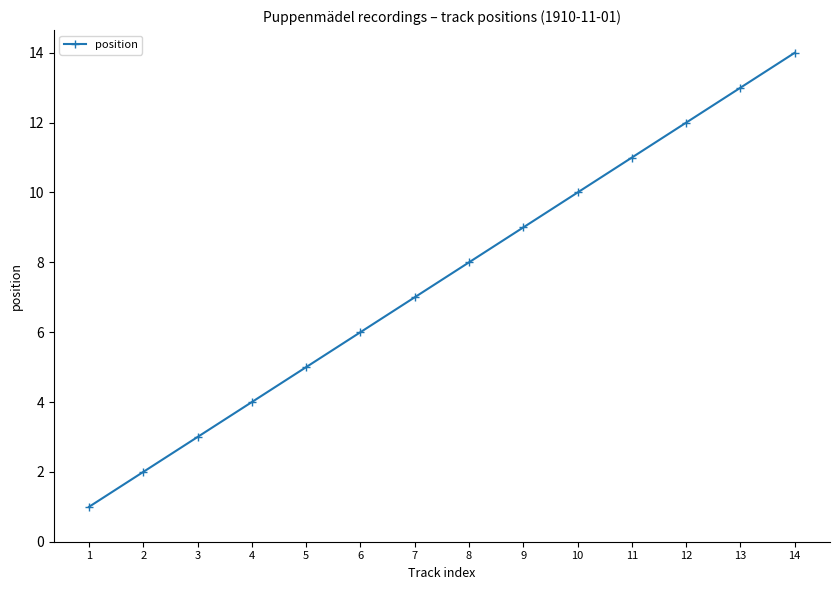

What is the value of the 3rd point from the left?

3